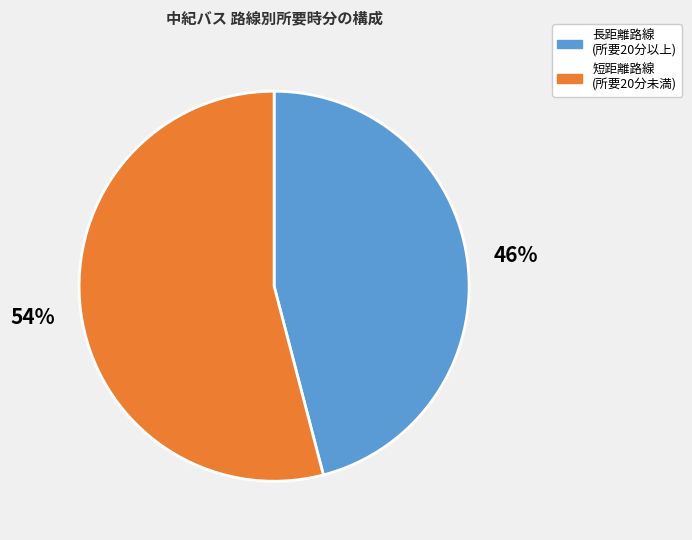

How many segments does this pie chart have?

2